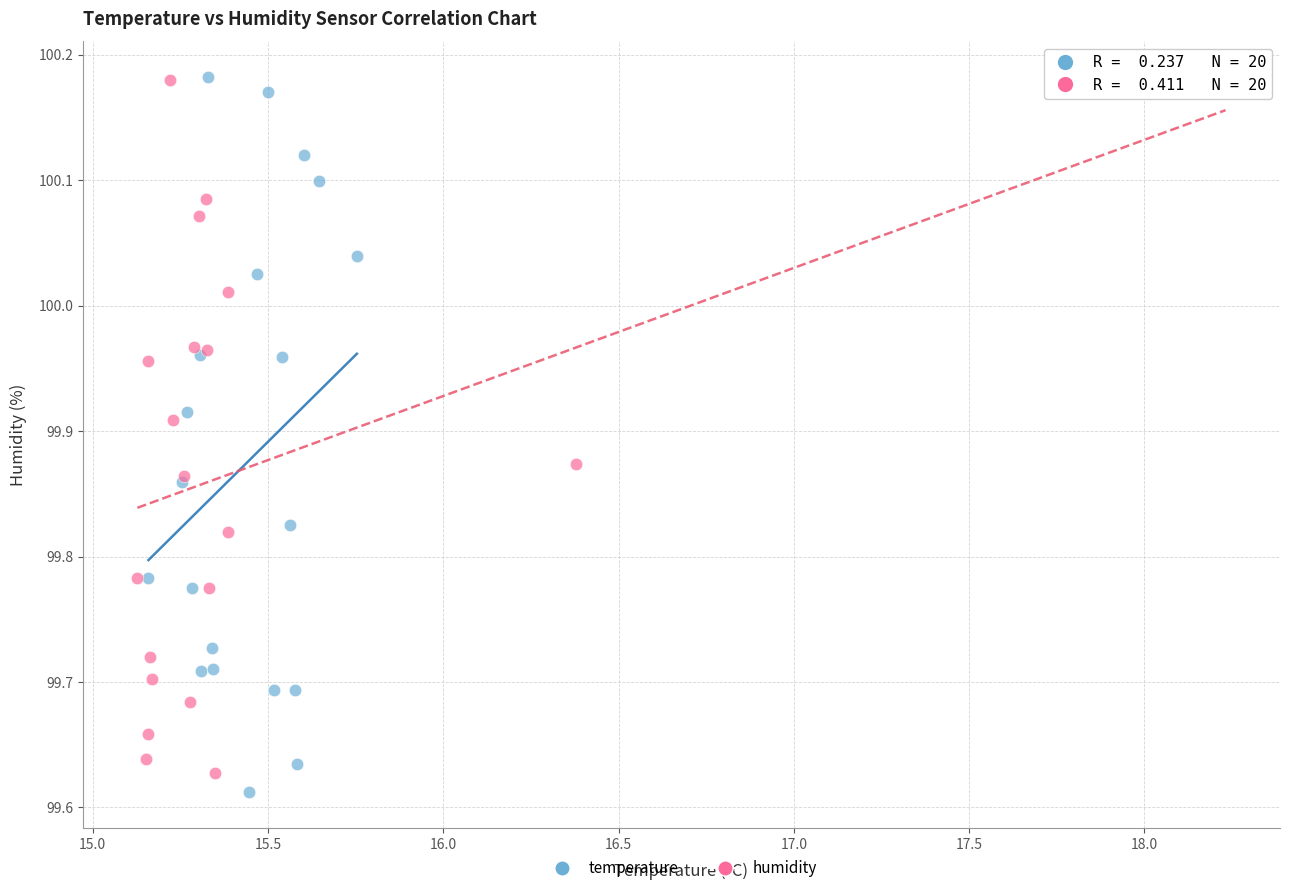

Which series has the largest Y range (max minus min)?

temperature